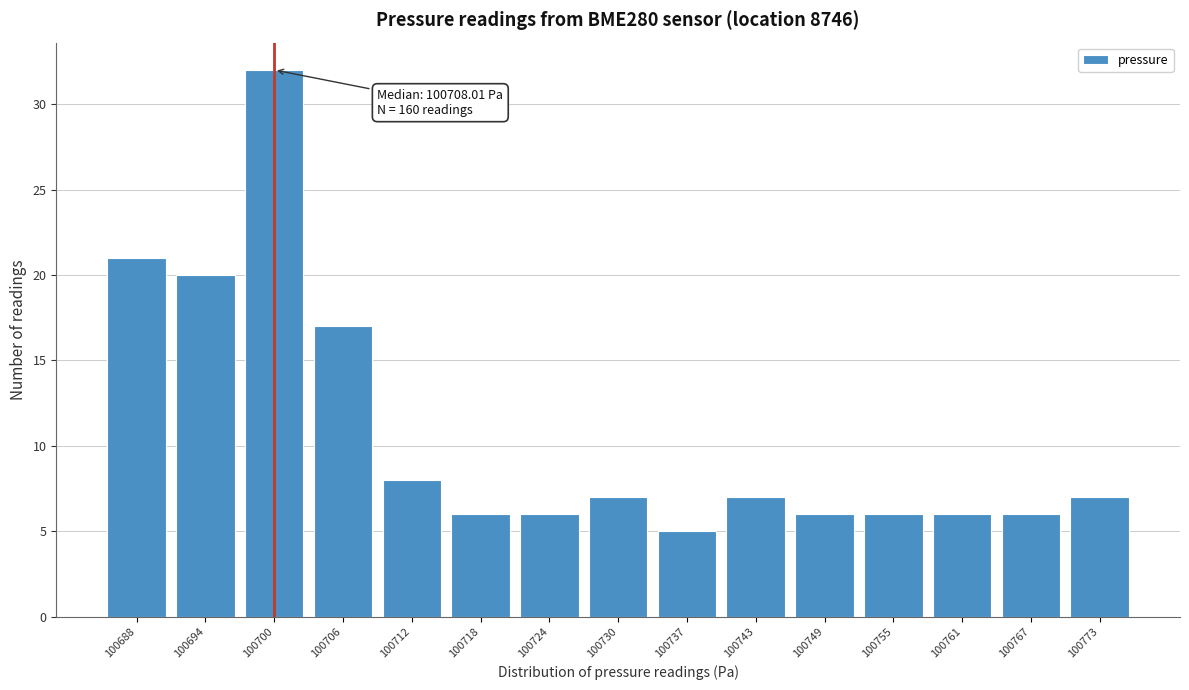

Reading left to right, what are all the values shown in this chart?

100688=21	100694=20	100700=32	100706=17	100712=8	100718=6	100724=6	100730=7	100737=5	100743=7	100749=6	100755=6	100761=6	100767=6	100773=7